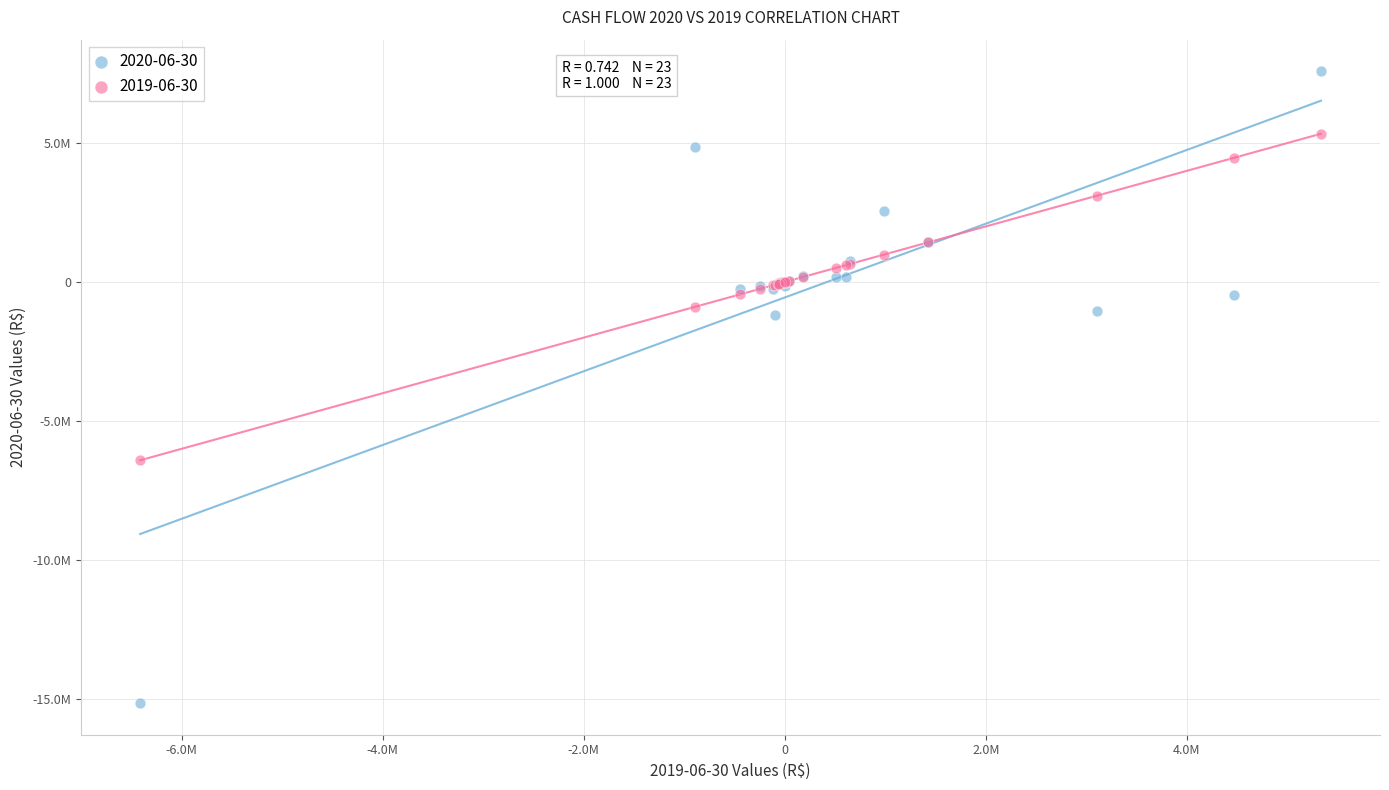

Which series has the widest spread of Y values?

2020-06-30